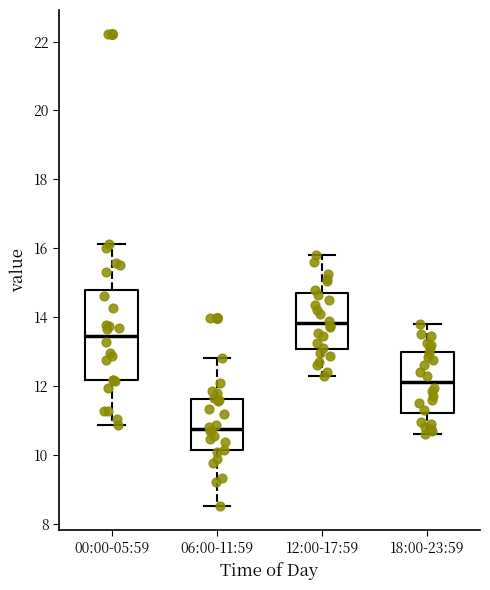

Reading left to right, read every box against the y-axis: the position of its median line, the range the box covers, and the ends of its whiskers. The values are not printed on the chart, so give them approximately, as read against the axis.

00:00-05:59: median 13.4, box 12.2 to 14.8, whiskers 10.8 to 16.2
06:00-11:59: median 10.8, box 10.2 to 11.6, whiskers 8.6 to 12.8
12:00-17:59: median 13.8, box 13.0 to 14.6, whiskers 12.4 to 15.8
18:00-23:59: median 12.2, box 11.2 to 13.0, whiskers 10.6 to 13.8